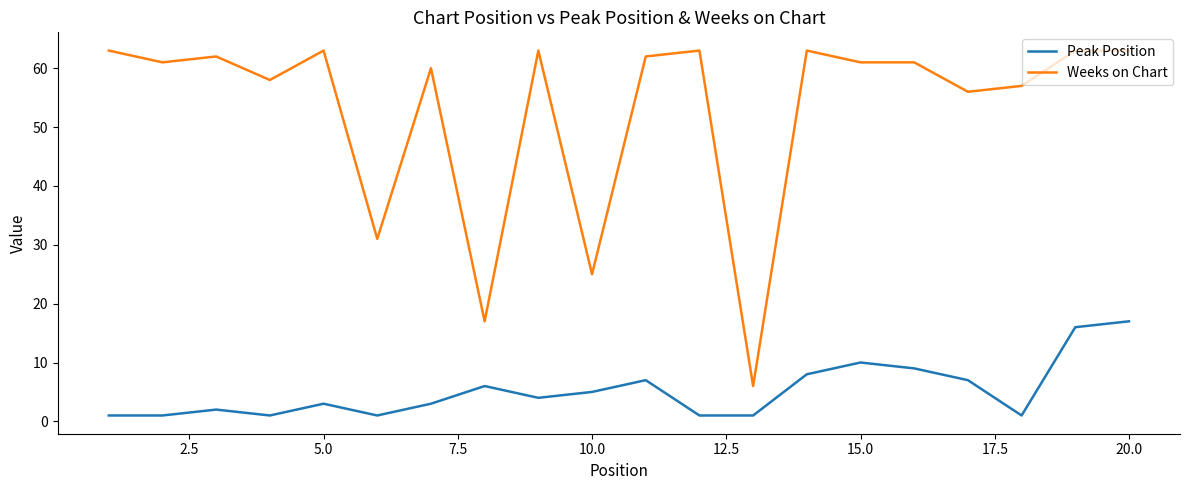

Reading left to right, transcribe all the data shown in this chart.

Peak Position: 1	1	2	1	3	1	3	6	4	5	7	1	1	8	10	9	7	1	16	17
Weeks on Chart: 63	61	62	58	63	31	60	17	63	25	62	63	6	63	61	61	56	57	63	63